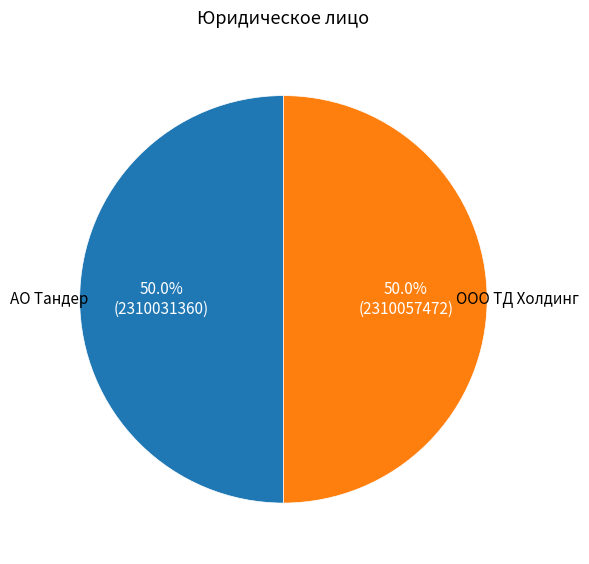

How many segments does this pie chart have?

2